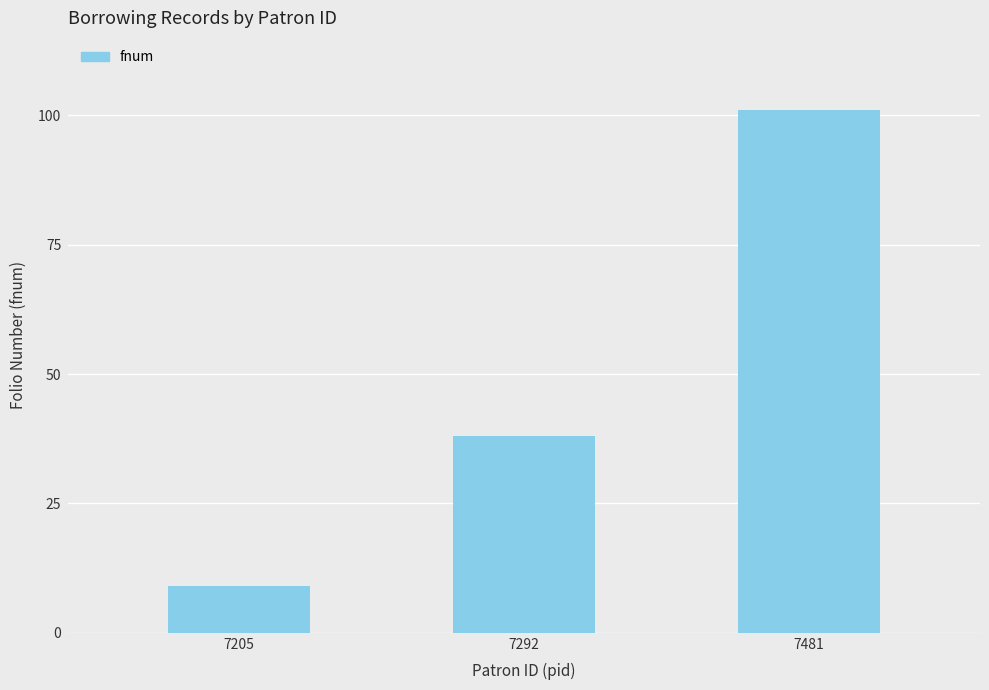

What is the approximate value at 7292, to the nearest 5?

40